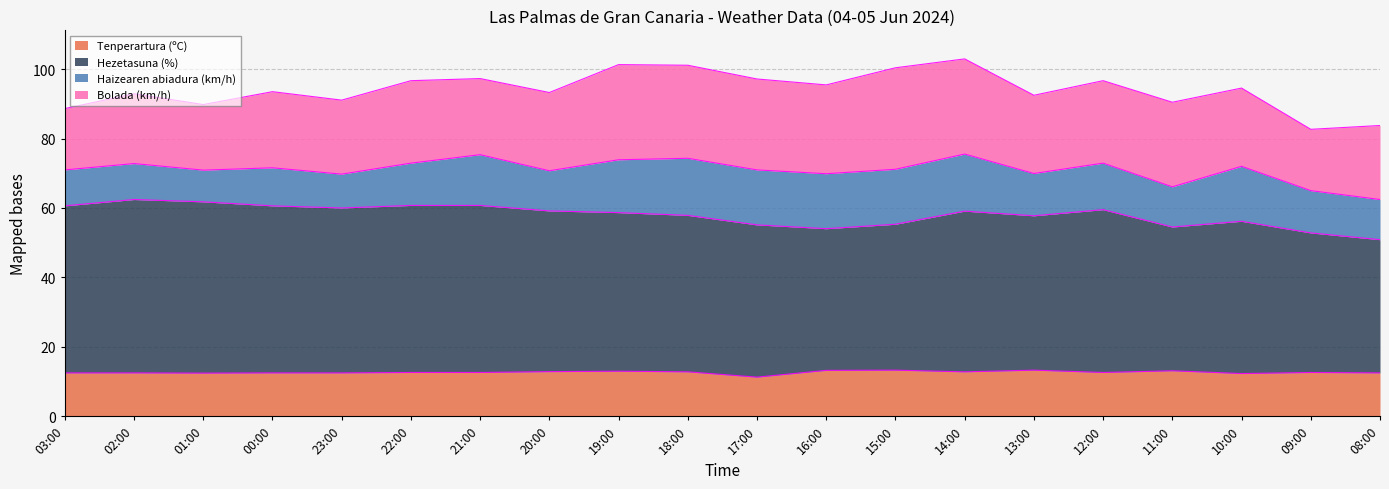

At which label is Tenperartura (ºC) closest to 12?

10:00